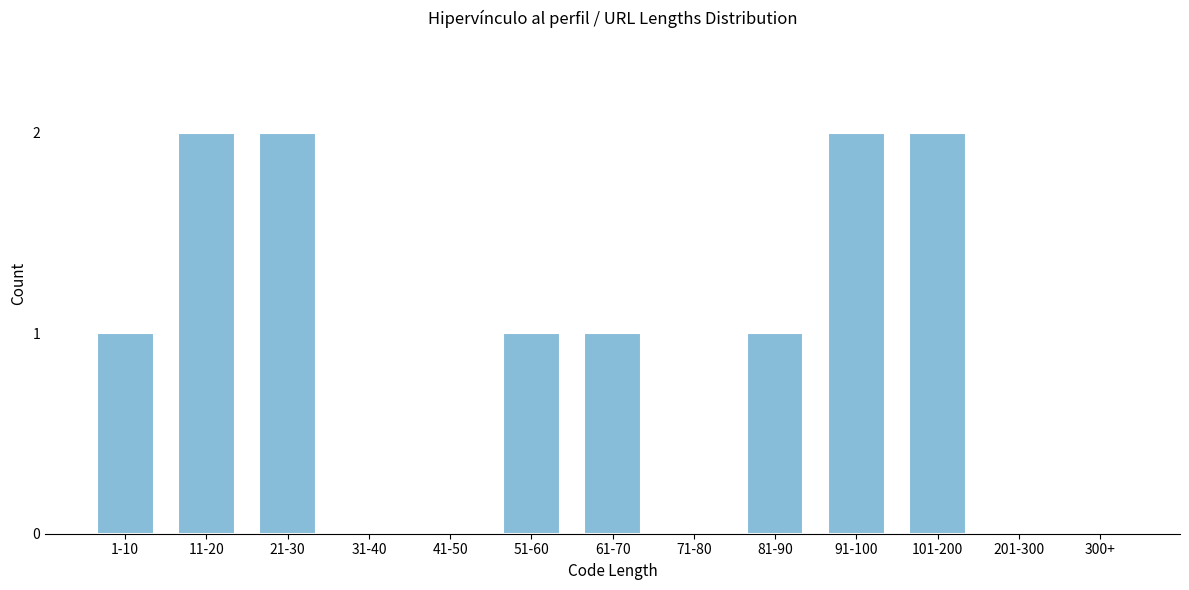

Reading left to right, transcribe all the data shown in this chart.

1-10=1	11-20=2	21-30=2	31-40=0	41-50=0	51-60=1	61-70=1	71-80=0	81-90=1	91-100=2	101-200=2	201-300=0	300+=0